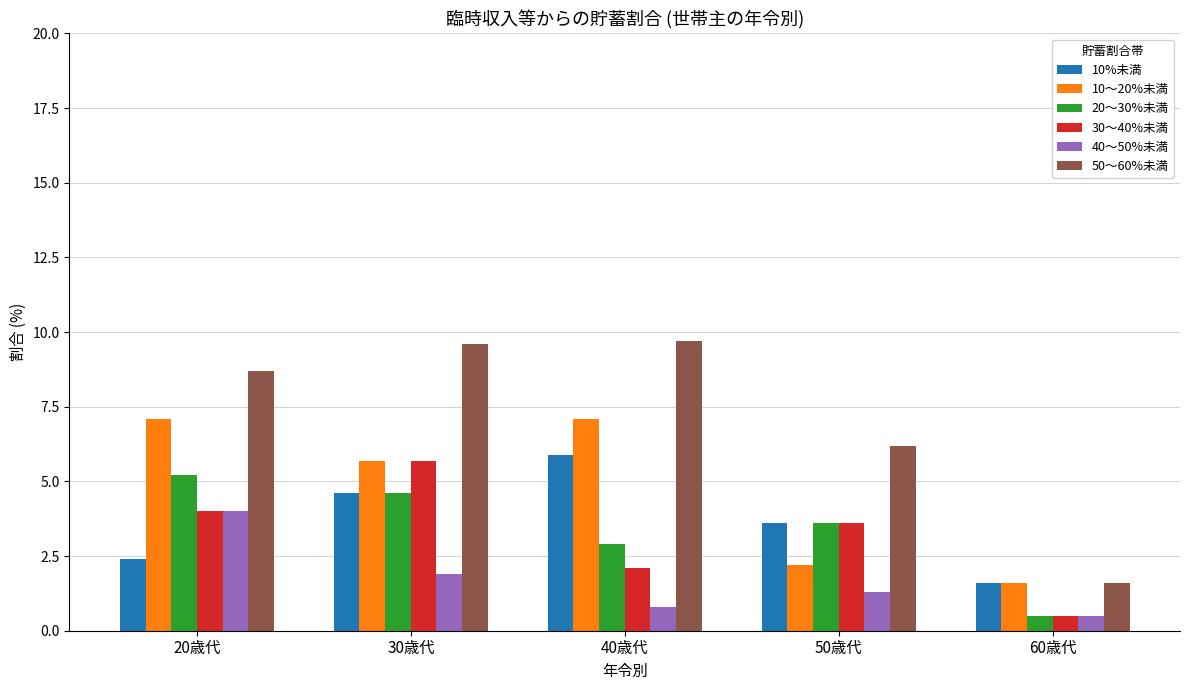

What is the difference between the maximum and second lowest values in the 40～50%未満 series?

3.2